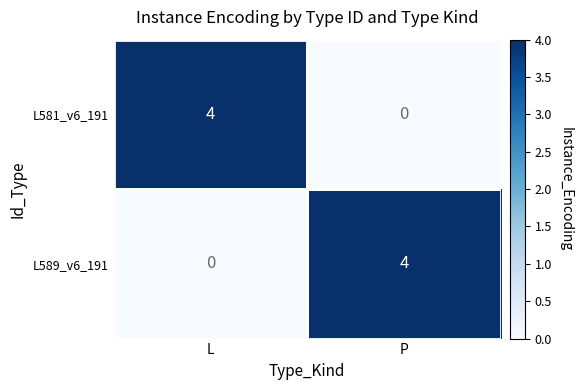

What is the sum of all L589_v6_191 values?

4